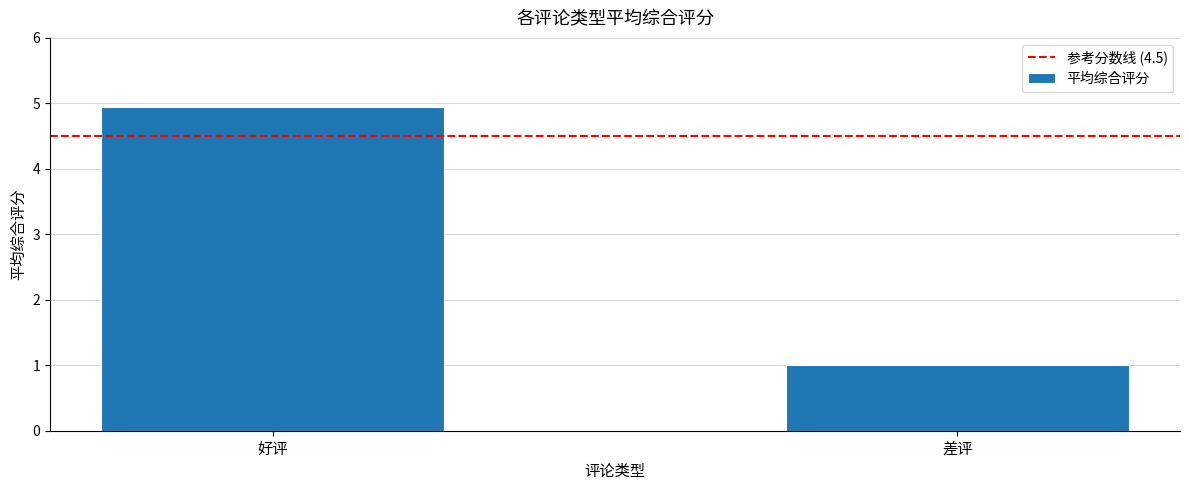

What position from the left is 好评?

1